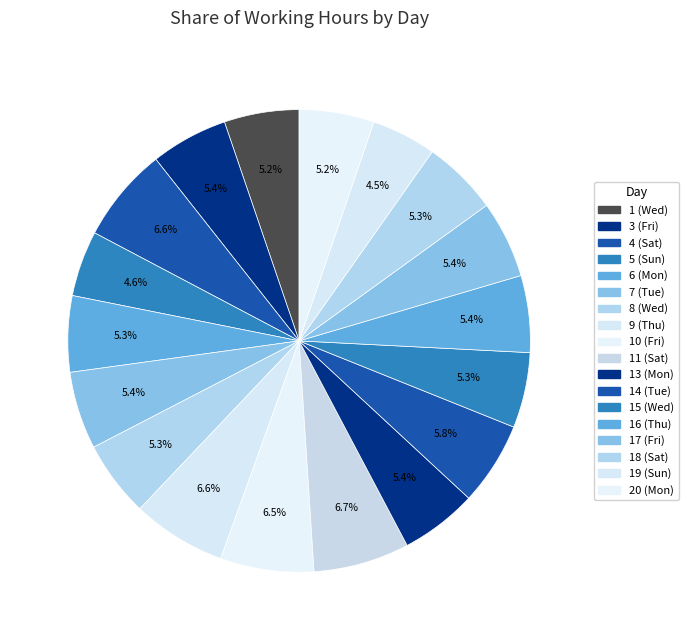

How many slices are in this pie chart?

18